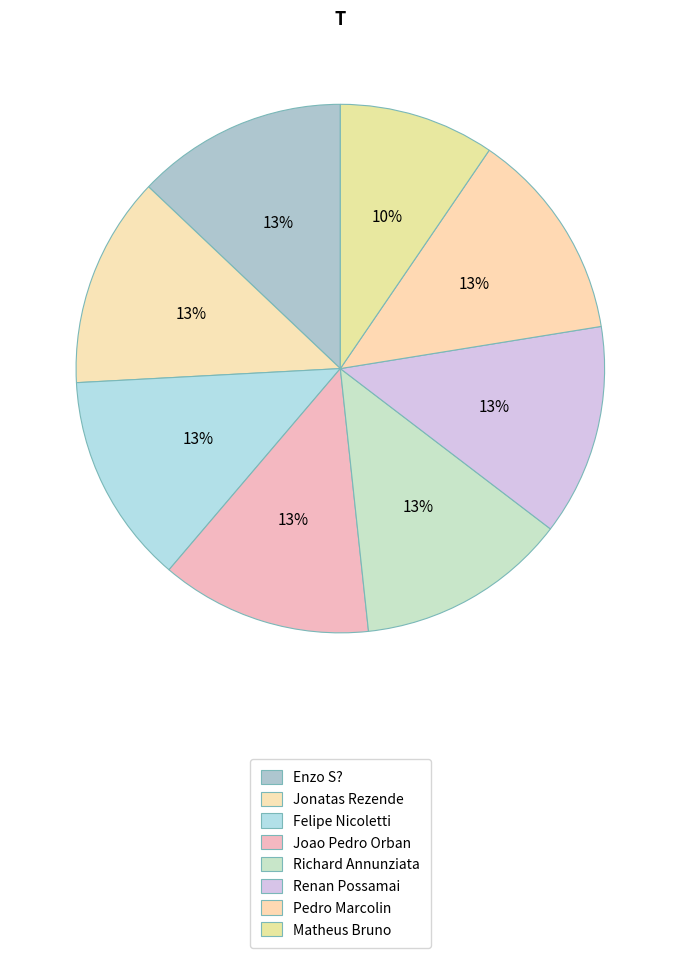

What percentage is the Felipe Nicoletti slice, to the nearest percent?

13%